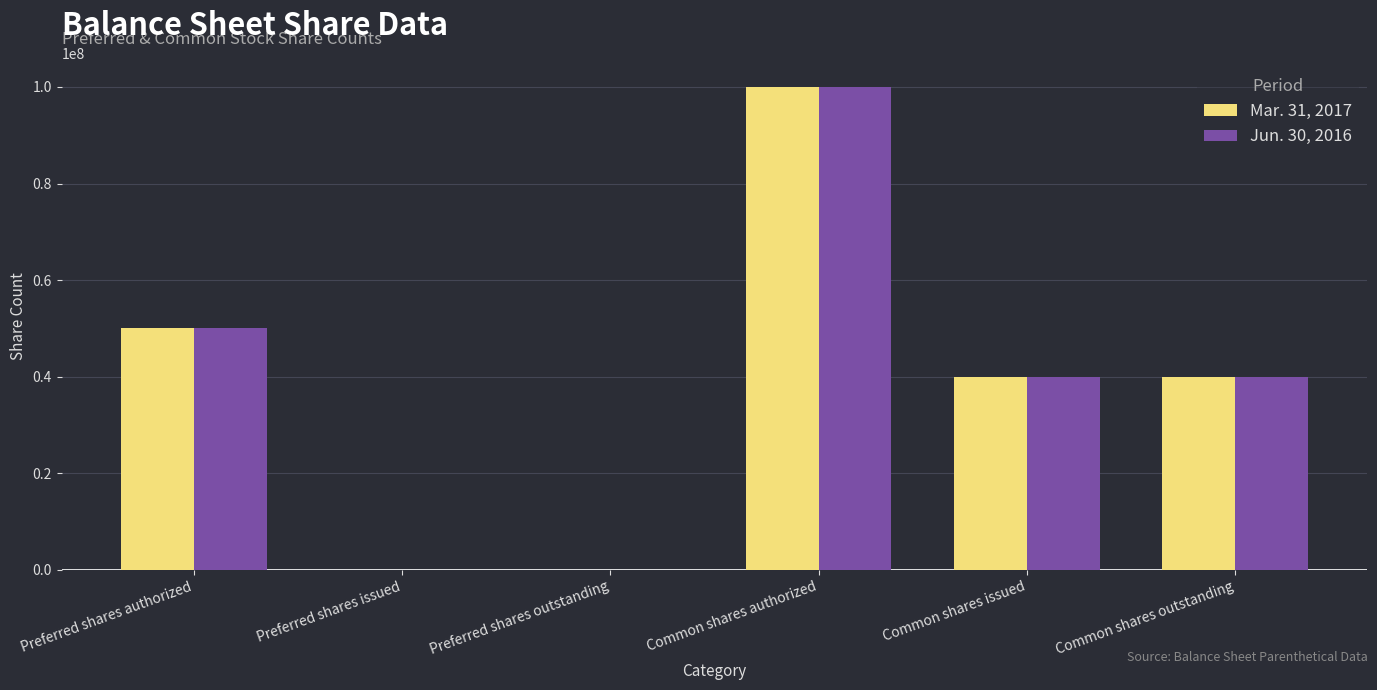

Does the chart contain stacked bars?

No